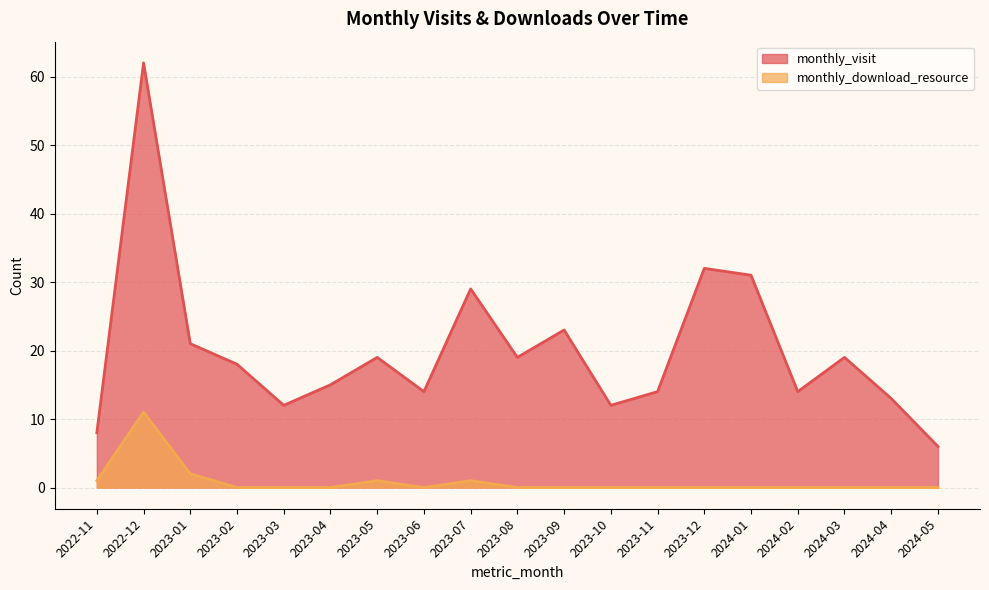

Which series has the largest total across all categories?

monthly_visit